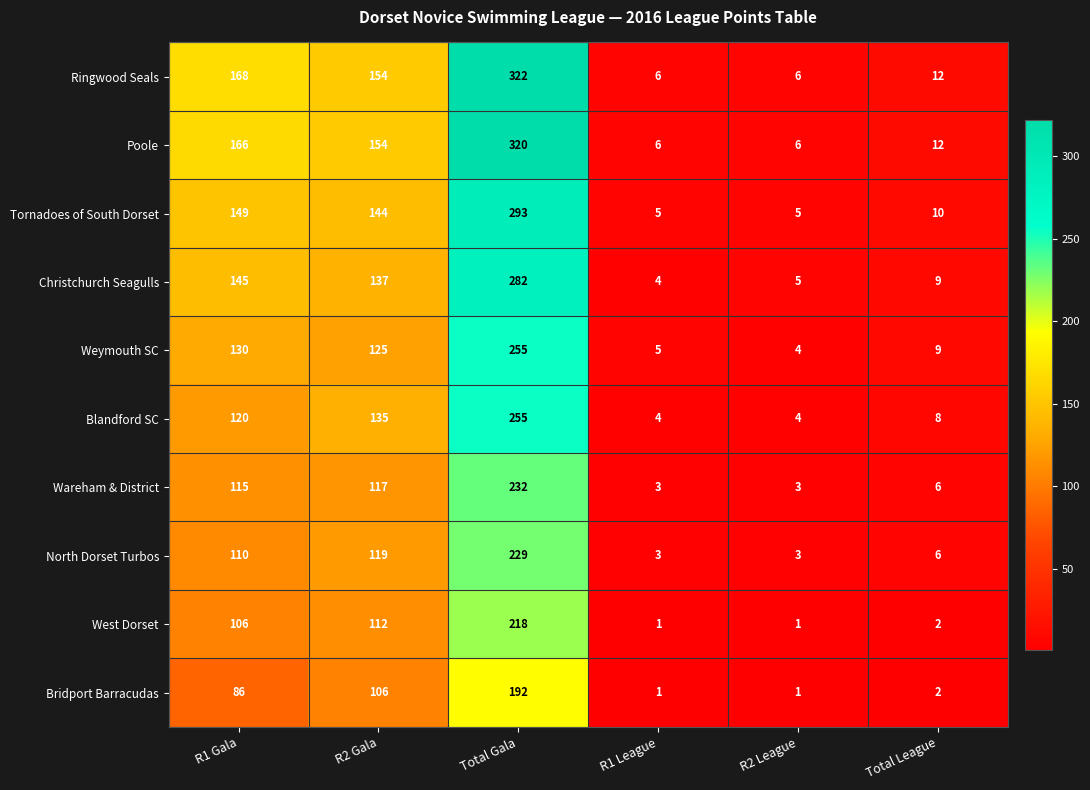

What is the difference between the North Dorset Turbos values at Total League and R1 Gala?

104